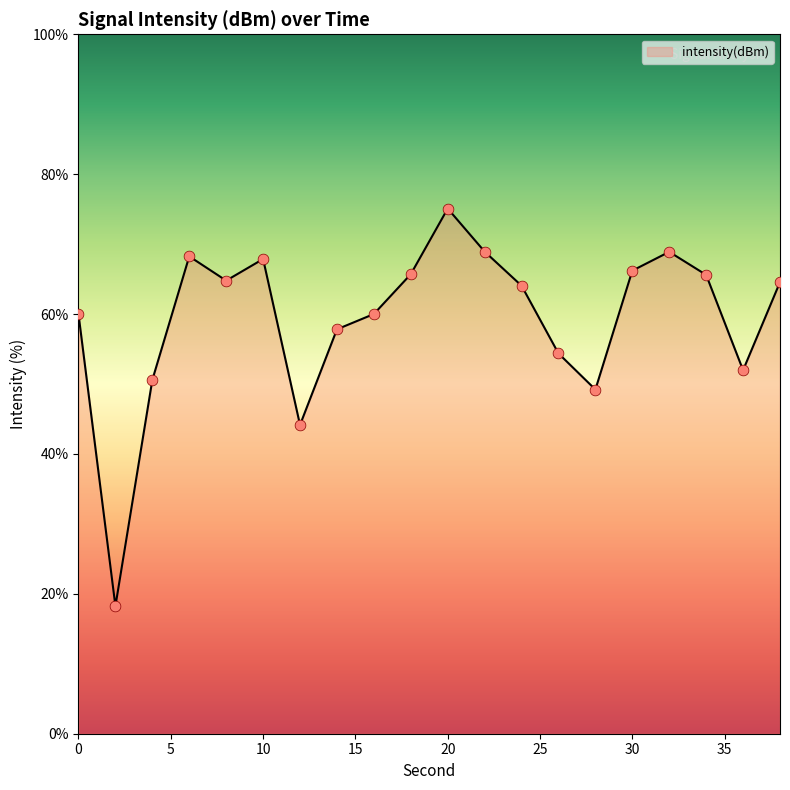

What is the greatest value displayed?

75.1